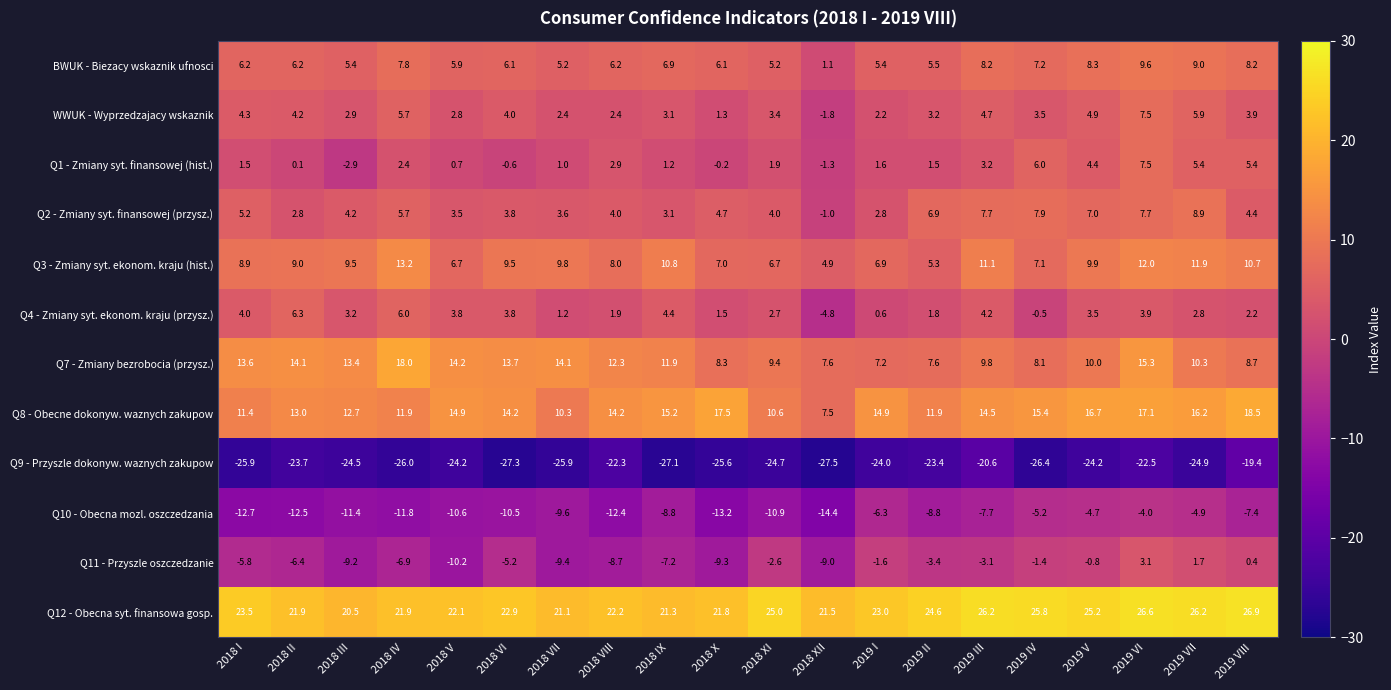

Rank the series at 2018 VIII from lowest to highest value.

Q9 - Przyszle dokonyw. waznych zakupow, Q10 - Obecna mozl. oszczedzania, Q11 - Przyszle oszczedzanie, Q4 - Zmiany syt. ekonom. kraju (przysz.), WWUK - Wyprzedzajacy wskaznik, Q1 - Zmiany syt. finansowej (hist.), Q2 - Zmiany syt. finansowej (przysz.), BWUK - Biezacy wskaznik ufnosci, Q3 - Zmiany syt. ekonom. kraju (hist.), Q7 - Zmiany bezrobocia (przysz.), Q8 - Obecne dokonyw. waznych zakupow, Q12 - Obecna syt. finansowa gosp.